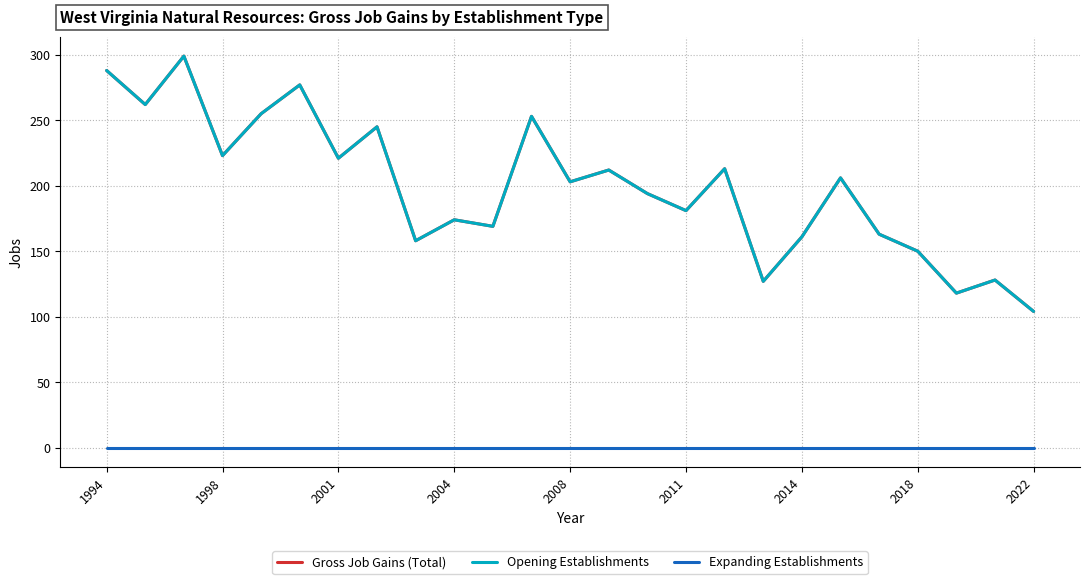

What is the label of the 24th point from the right?

1998